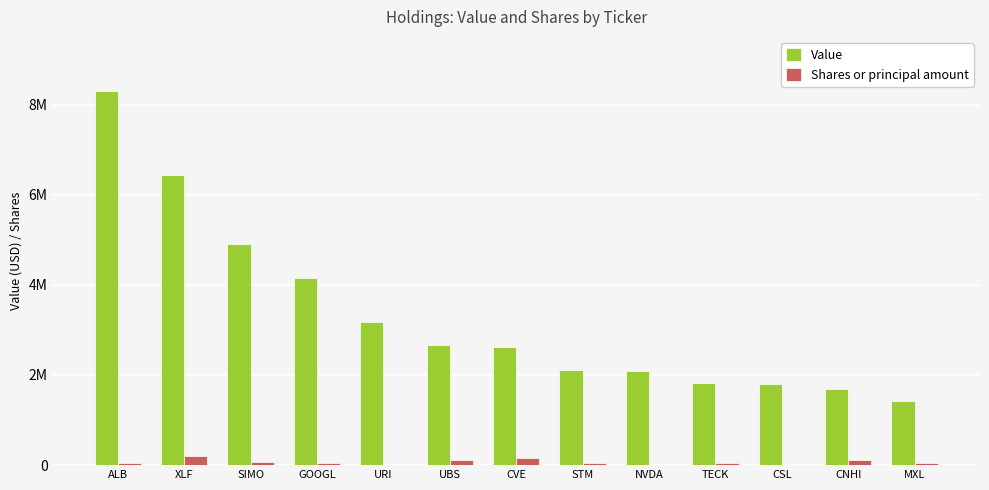

At which label does Shares or principal amount first exceed 40100?

XLF